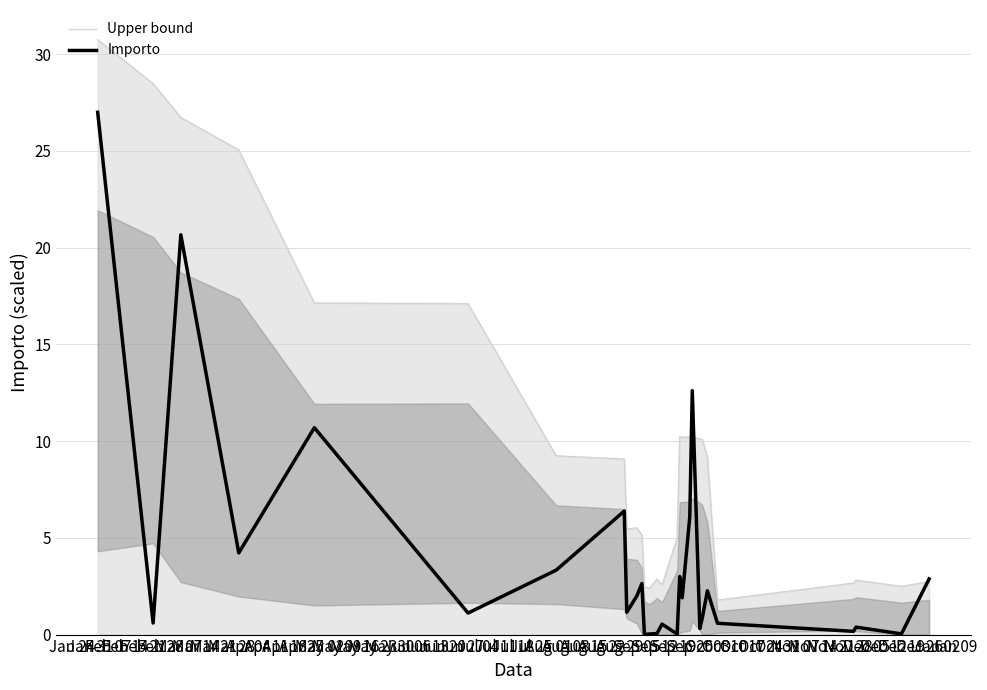

How many interior local peaks does the Importo series have?

9